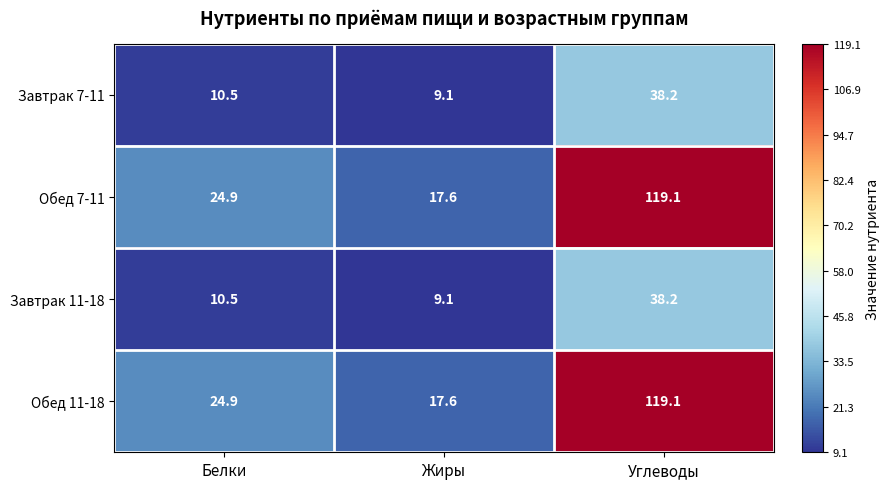

Which category has the lowest value across all series?

Жиры